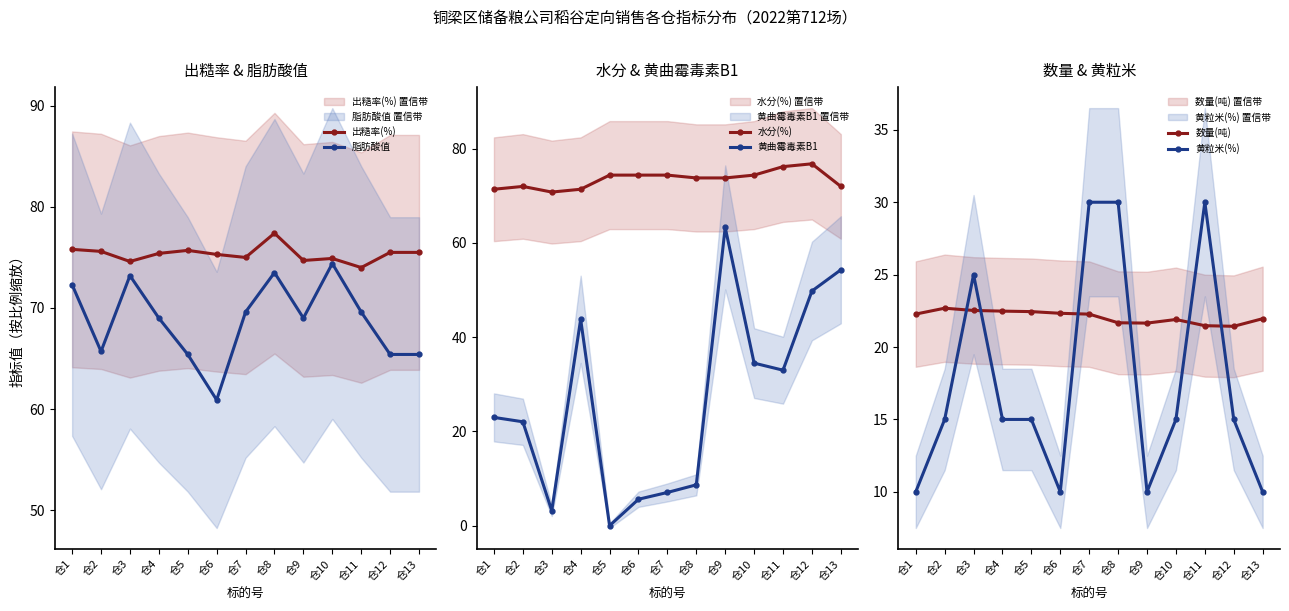

Between 仓11 and 仓13, which series saw the biggest shift?

黄曲霉毒素B1